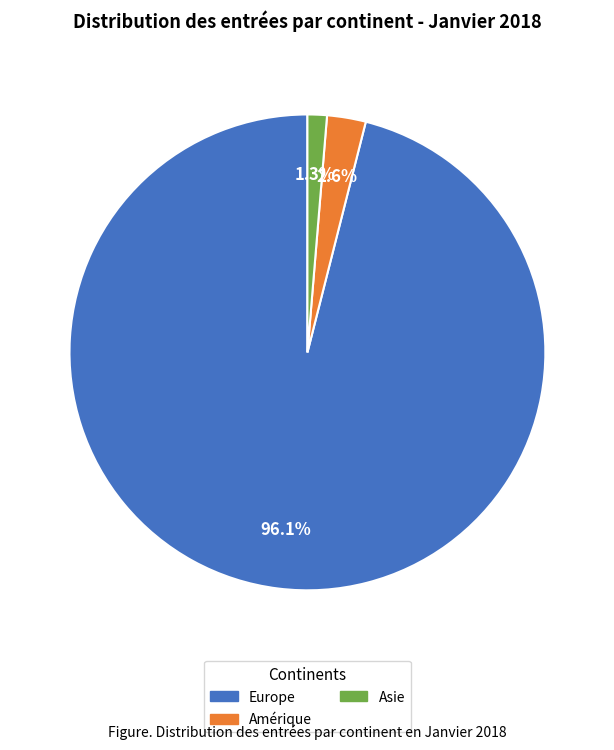

Which category has the biggest portion of the pie?

Europe